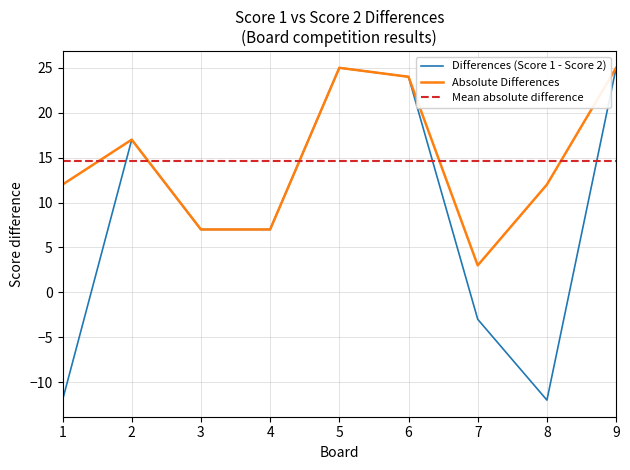

The Score 1 series shows 6 at 4. True or false?

False